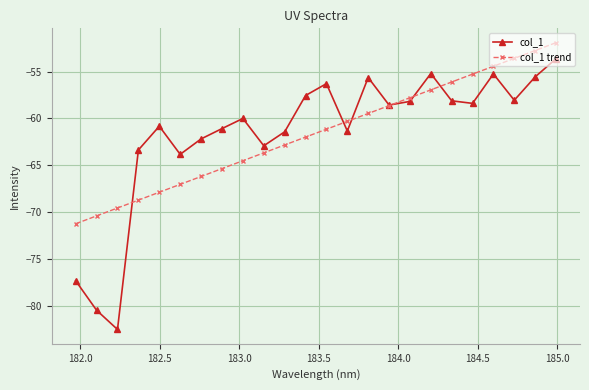

True or false: col_1 trend has more than 0 interior local peaks.

False